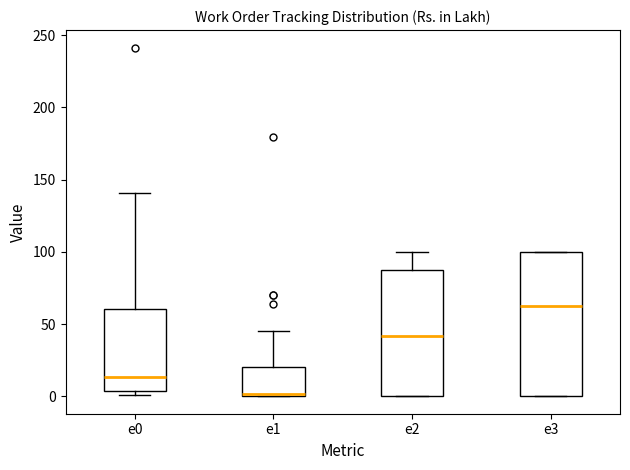

Reading left to right, read every box against the y-axis: the position of its median line, the range the box covers, and the ends of its whiskers. The values are not printed on the chart, so give them approximately, as read against the axis.

e0: median 15, box 5 to 60, whiskers 0 to 140
e1: median 0 (just above the box's lower edge), box 0 to 20, whiskers 0 to 45
e2: median 40, box 0 to 85, whiskers 0 to 100
e3: median 65, box 0 to 100, whiskers 0 to 100